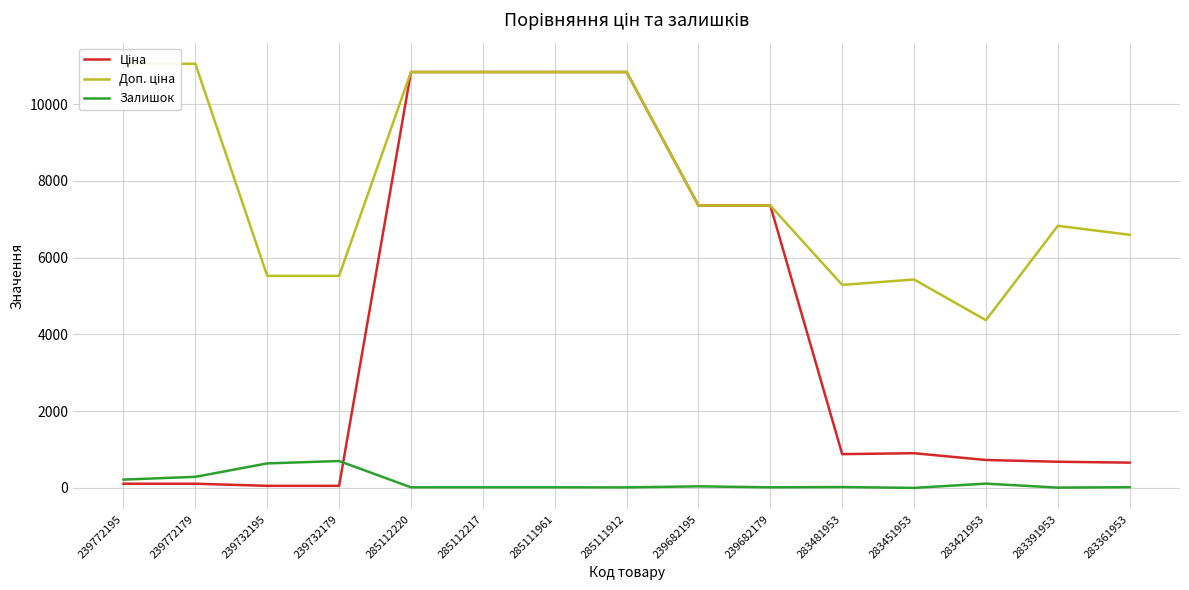

Is it true that Доп. ціна equals 14925.8 at 285112217?

False